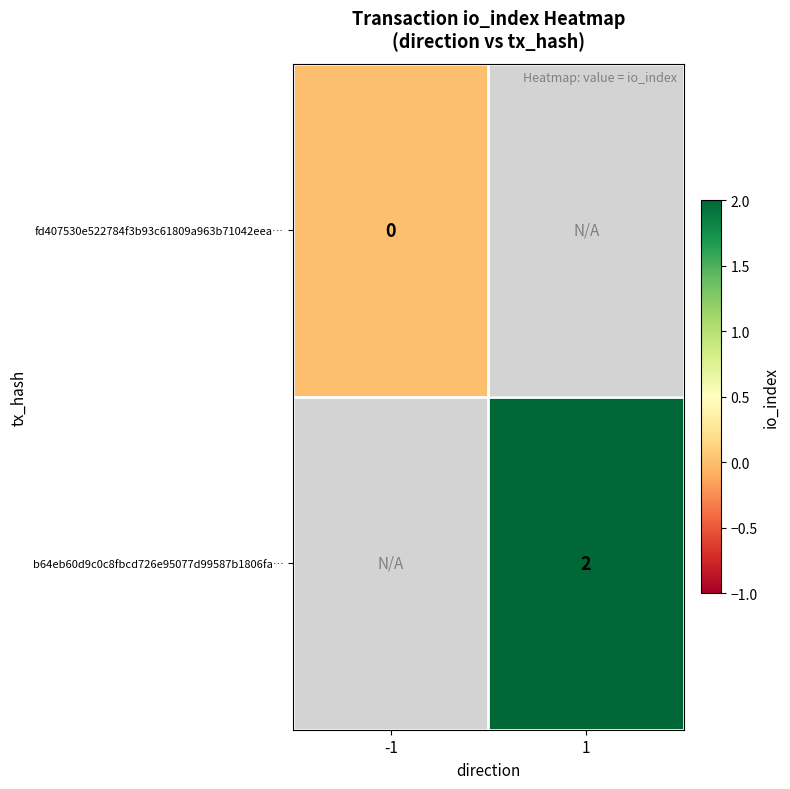

True or false: b64eb60d9c0c8fbcd726e95077d99587b1806fa… has a value of 2 at 1.

True